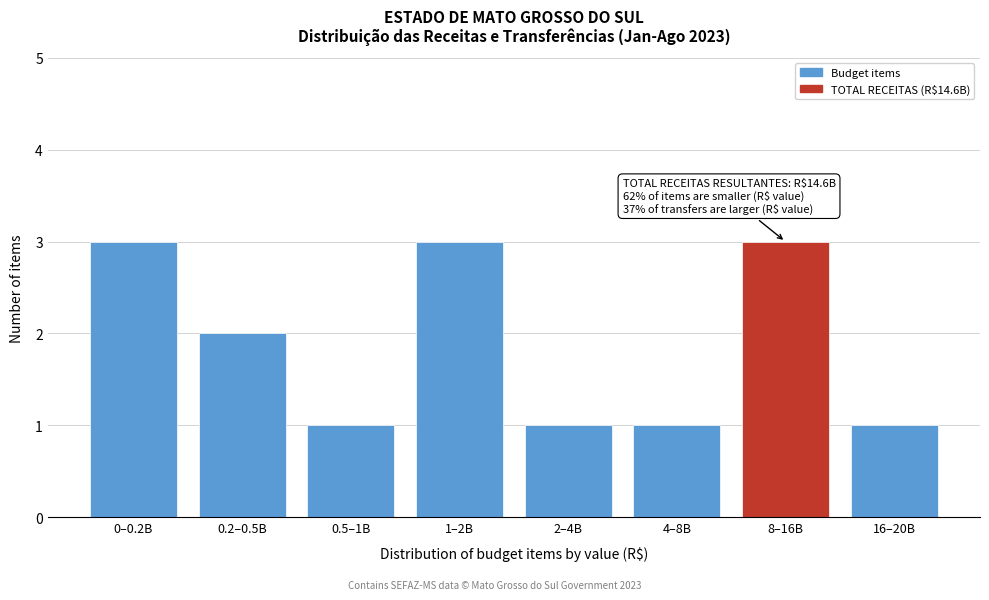

Reading right to left, what are all the values shown in this chart?

16–20B=1	8–16B=3	4–8B=1	2–4B=1	1–2B=3	0.5–1B=1	0.2–0.5B=2	0–0.2B=3